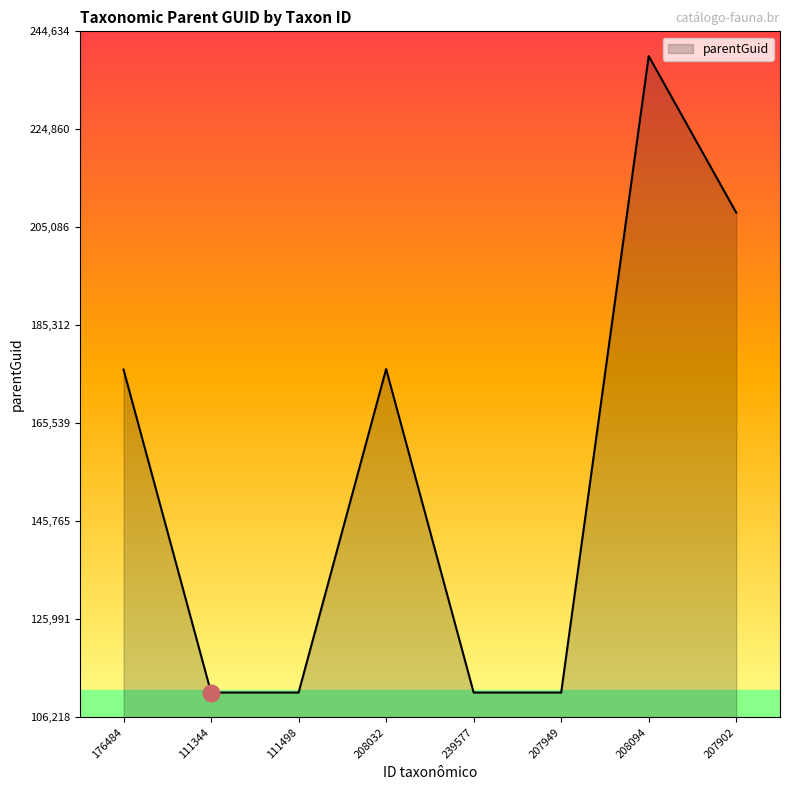

Does the chart have visible grid lines?

No